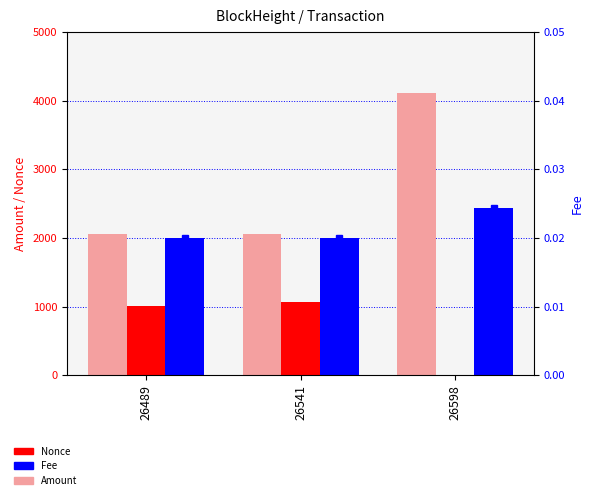

Is it true that Fee equals 0.0 at 26598?

True